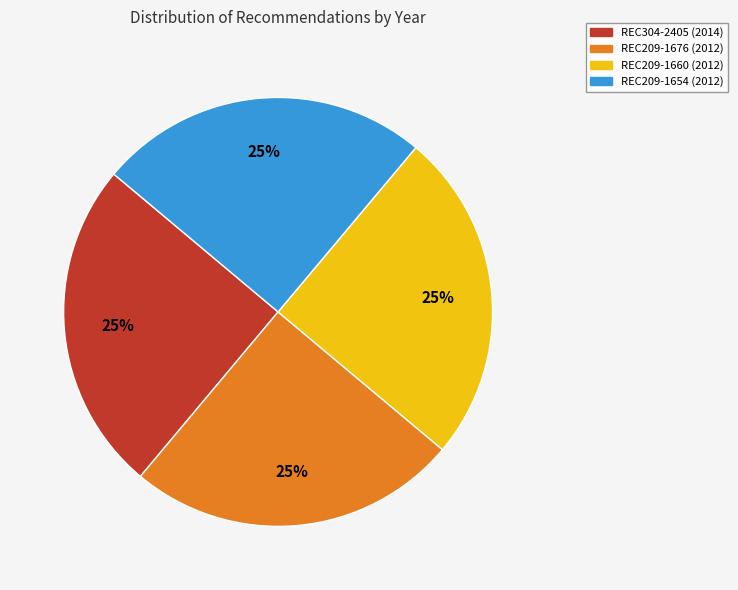

To the nearest percent, what portion does REC304-2405 represent?

25%